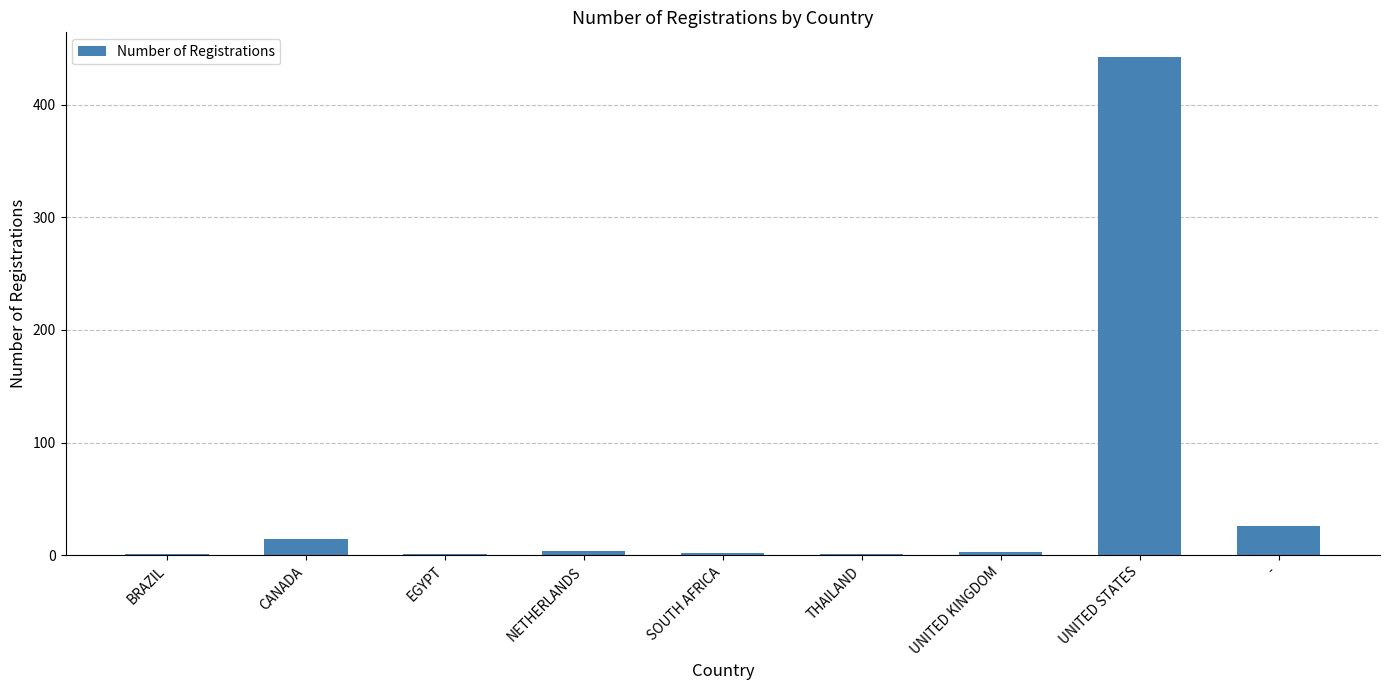

The value at SOUTH AFRICA is 2. True or false?

True